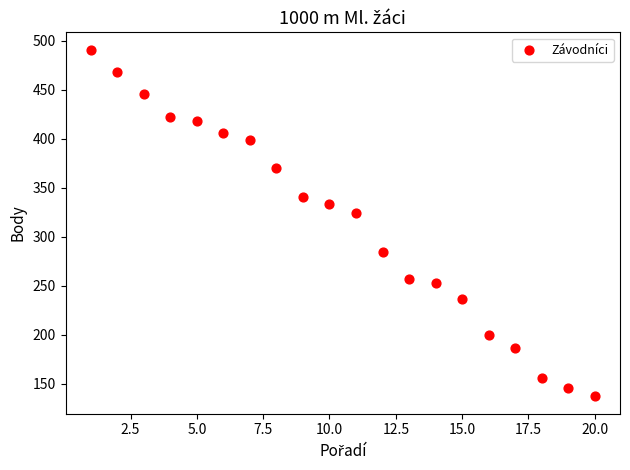

What Y value in the scatter plot is closest to 314?

324